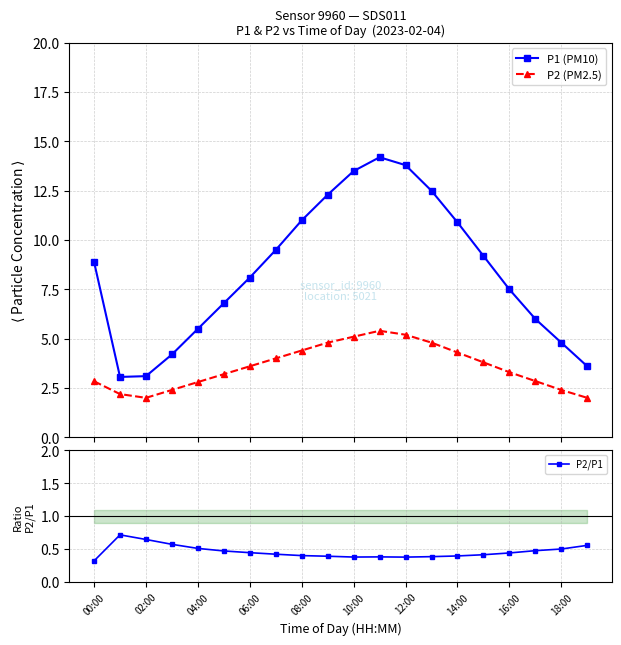

List the series in order of their overall mean, lowest first.

P2/P1, P2 (PM2.5), P1 (PM10)